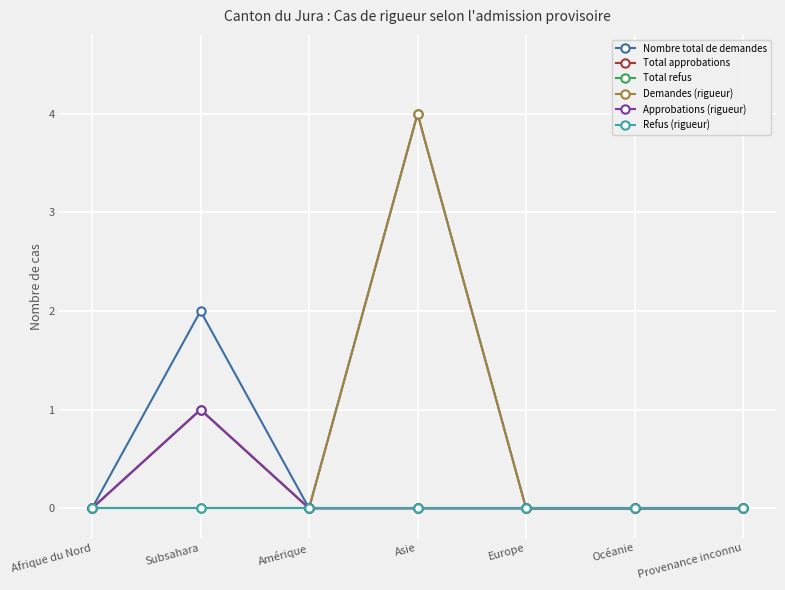

True or false: Refus (rigueur) has more than 2 points higher than both neighbors.

False